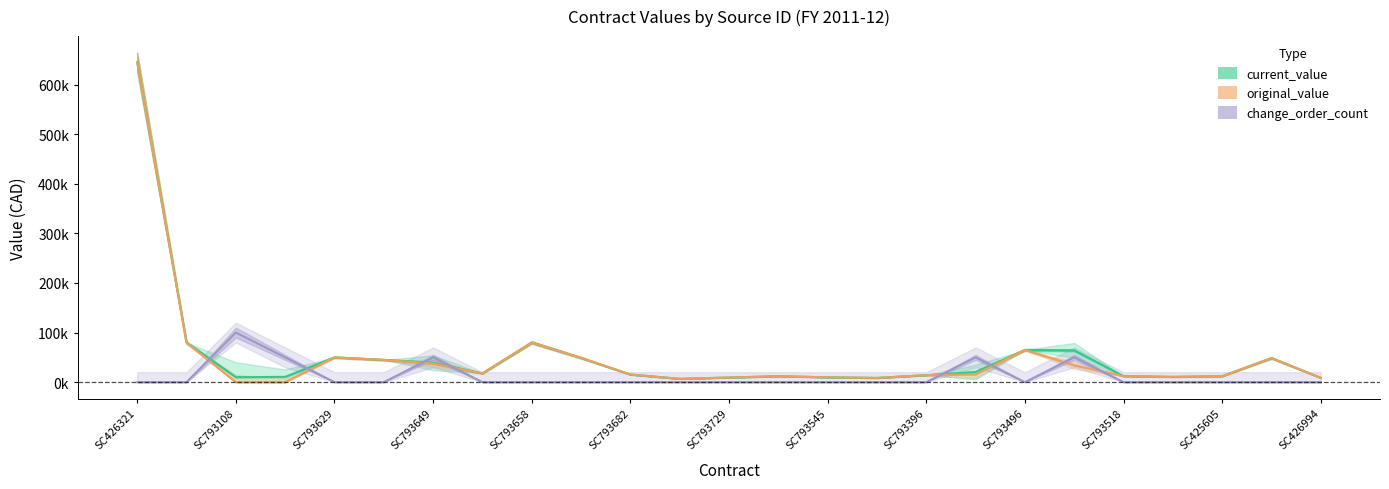

Does the chart display data point markers on the line(s)?

No